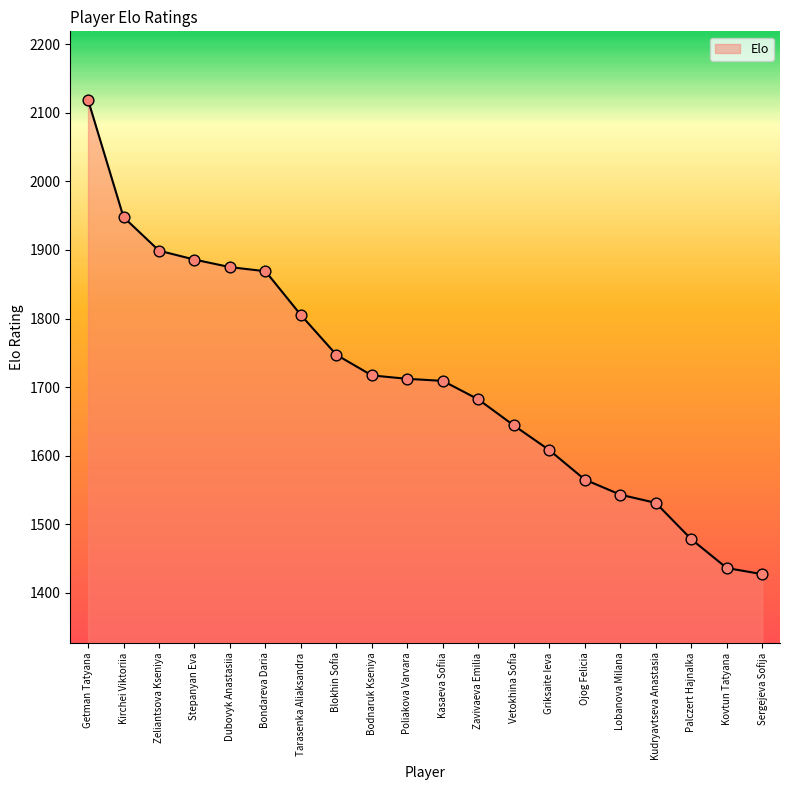

Which has a higher value, Griksaite Ieva or Zavivaeva Emilia?

Zavivaeva Emilia